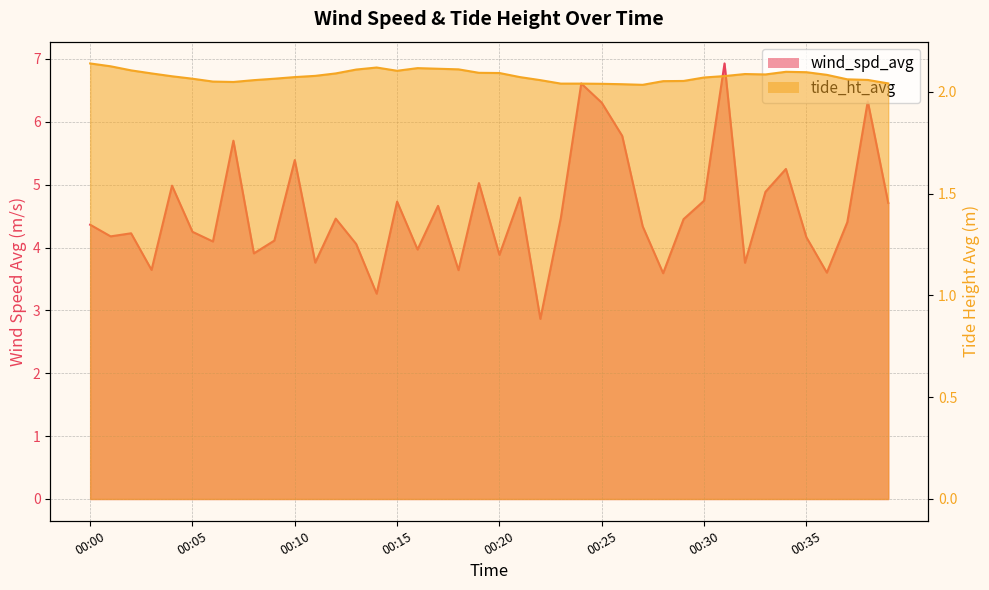

How many lines are shown in the chart?

2